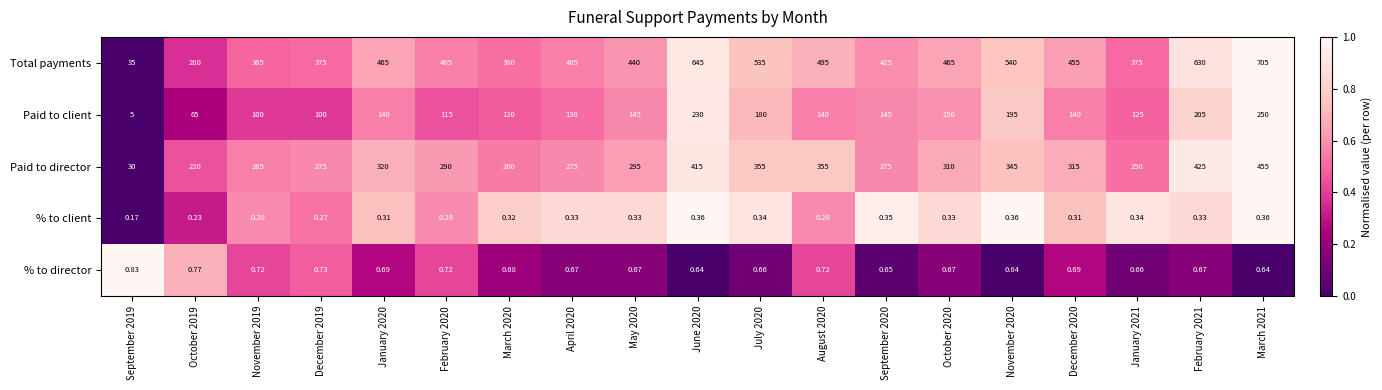

At January 2020, list the series in order from largest to smallest.

Total payments, Paid to director, Paid to client, % to director, % to client